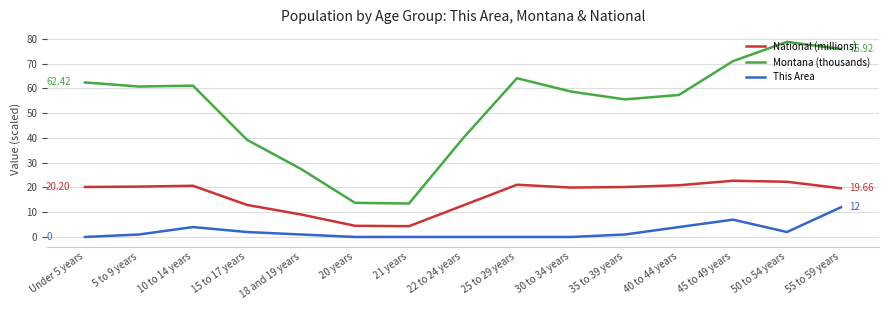

Does the chart have visible grid lines?

Yes